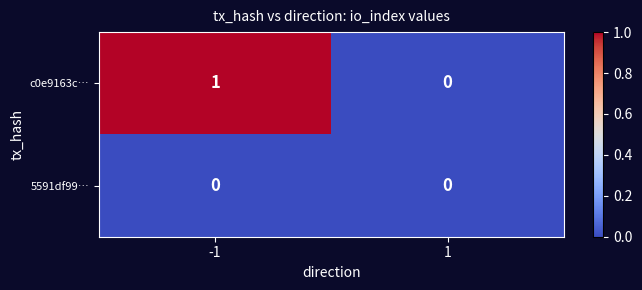

List the series in order of their peak value, lowest first.

5591df99…, c0e9163c…